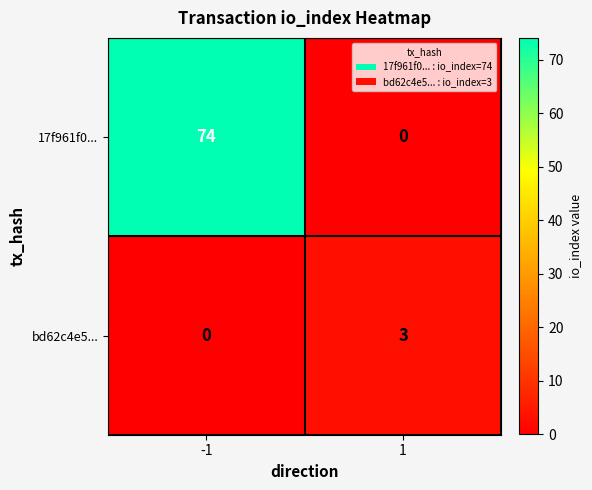

At 1, list the series in order from smallest to largest.

17f961f0..., bd62c4e5...